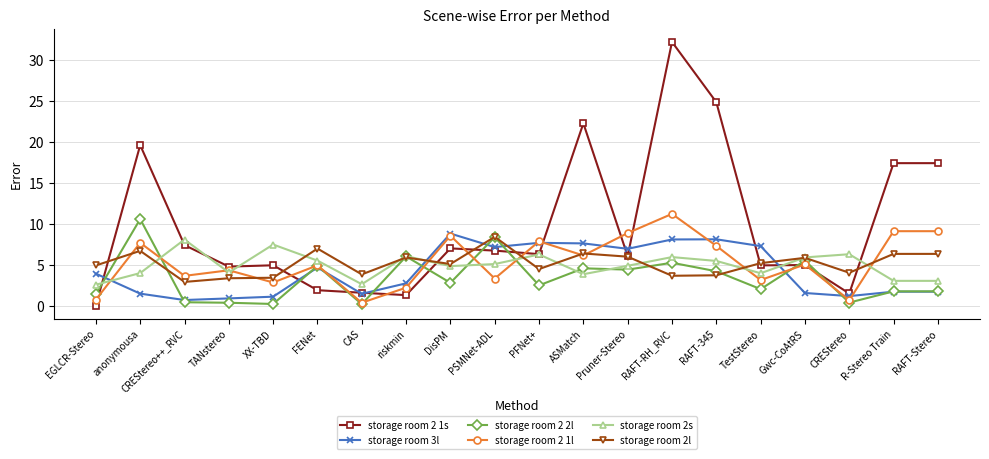

True or false: storage room 2 1s and storage room 2s cross at least once.

True